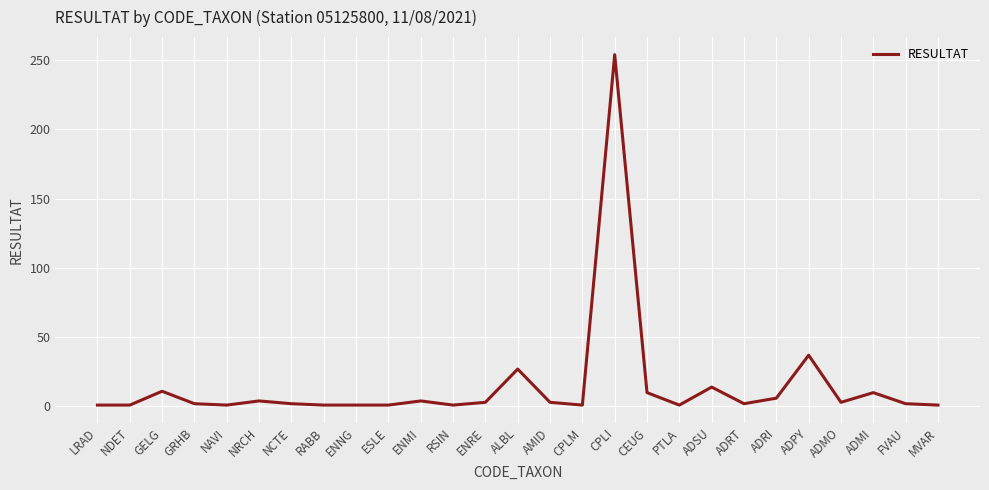

Is it true that the value at ADRI is 6?

True